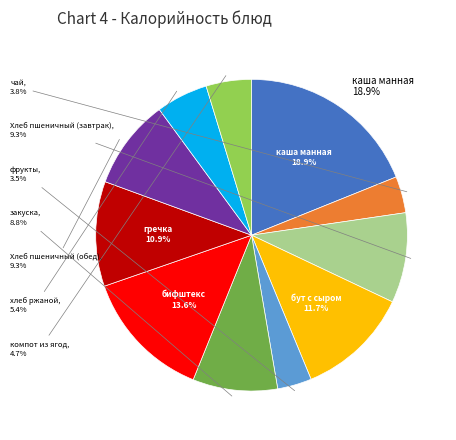

The чай slice represents 12% of the pie. True or false?

False